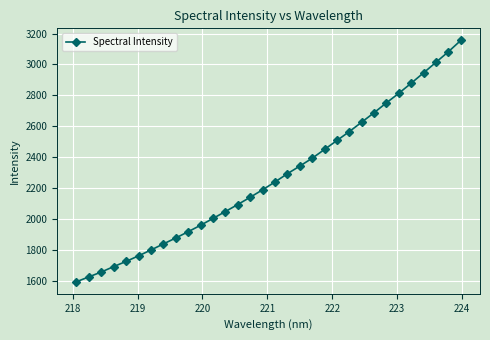

How many lines are shown in the chart?

1